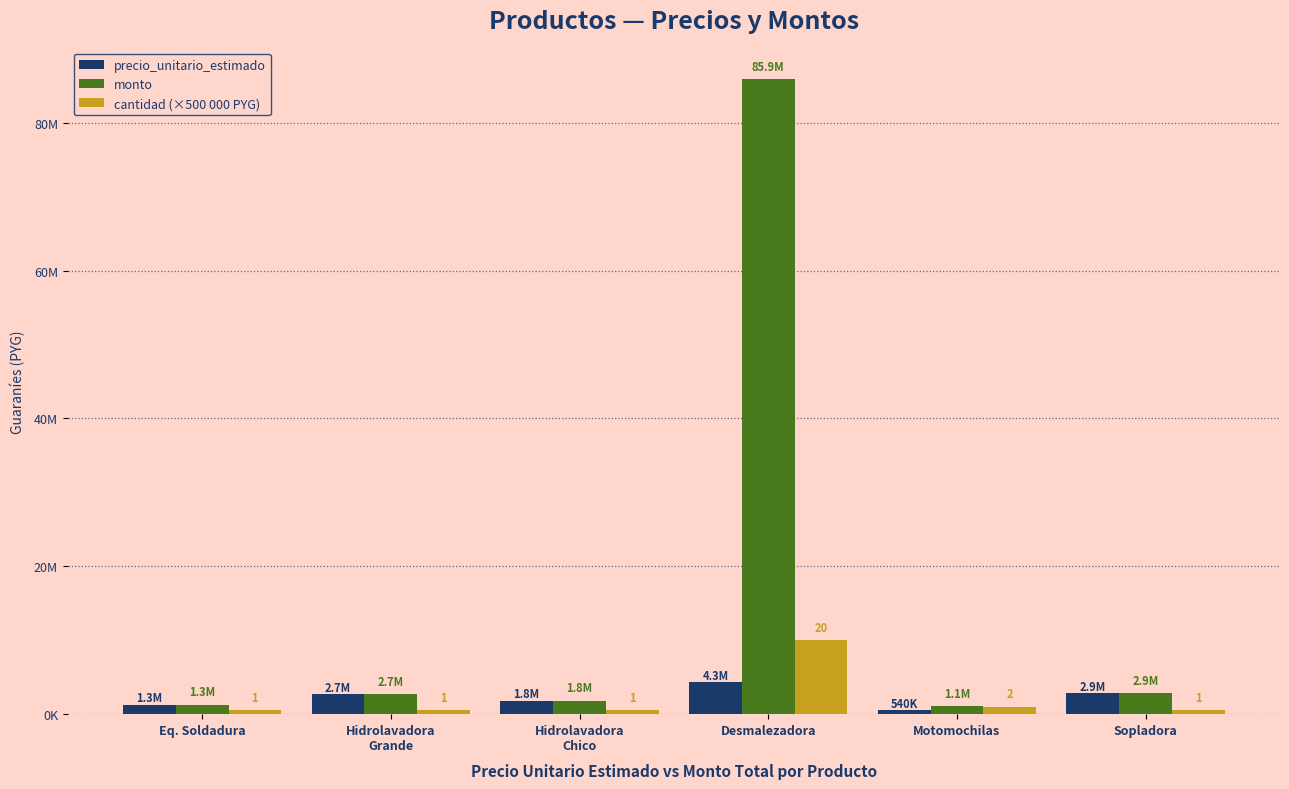

What is the value of the precio_unitario_estimado bar at the 5th from the left?

540000